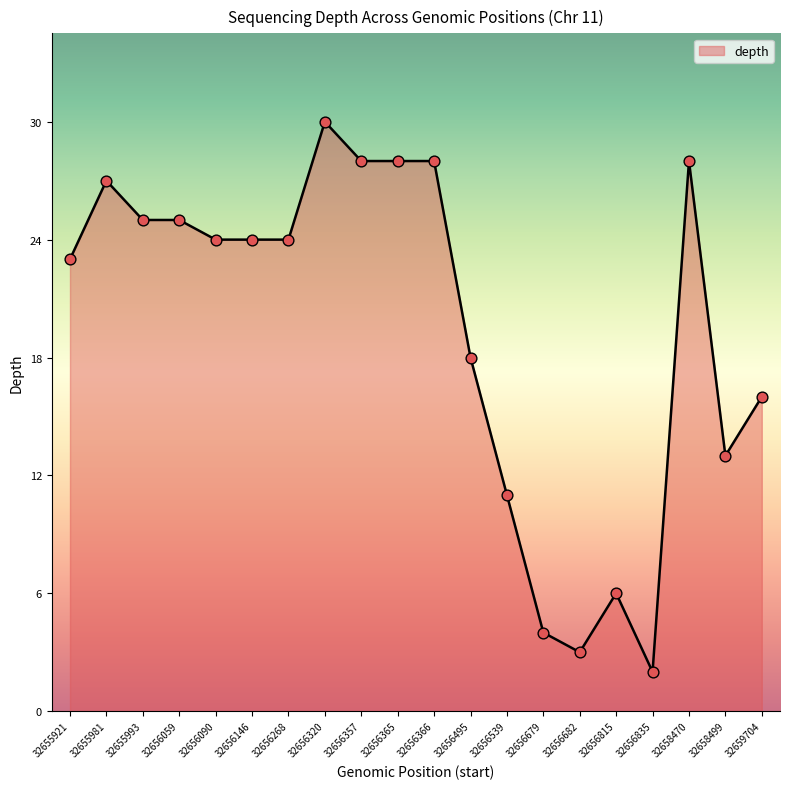

Approximately how many times larger is the value at 32656539 compared to 32656682?

3.7